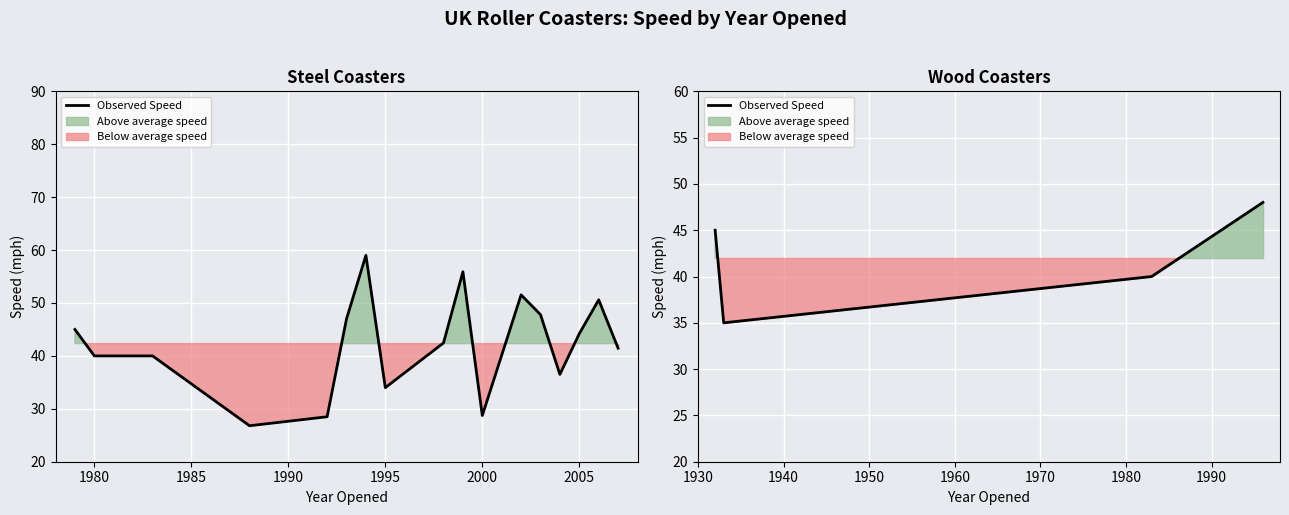

What is the difference between the second highest and minimum values?

10